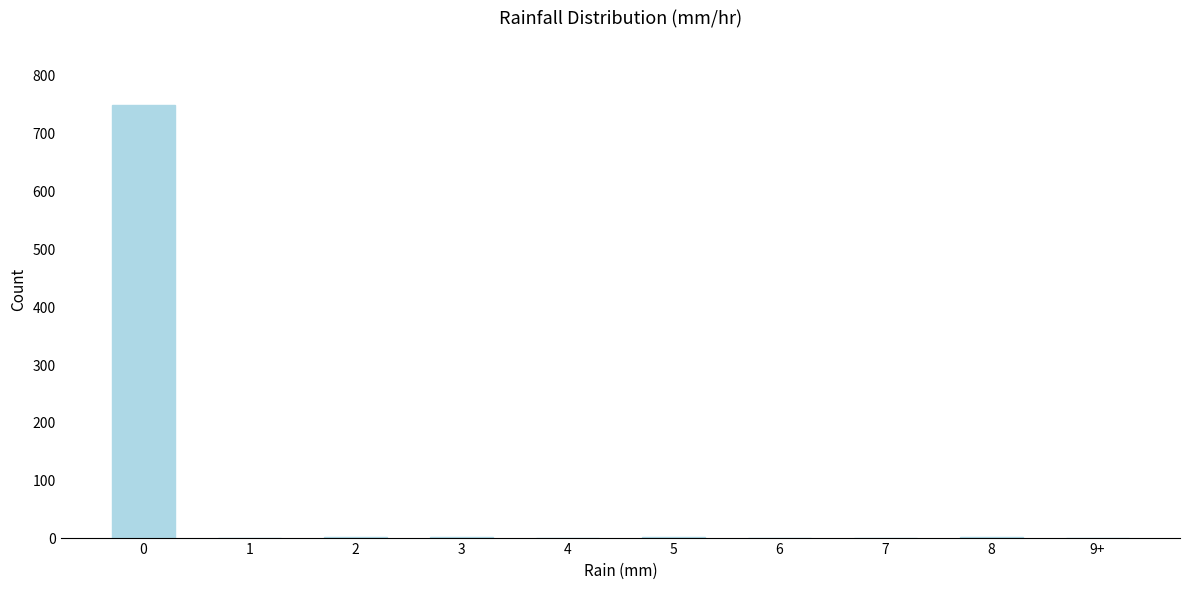

What is the sum of all values?

752